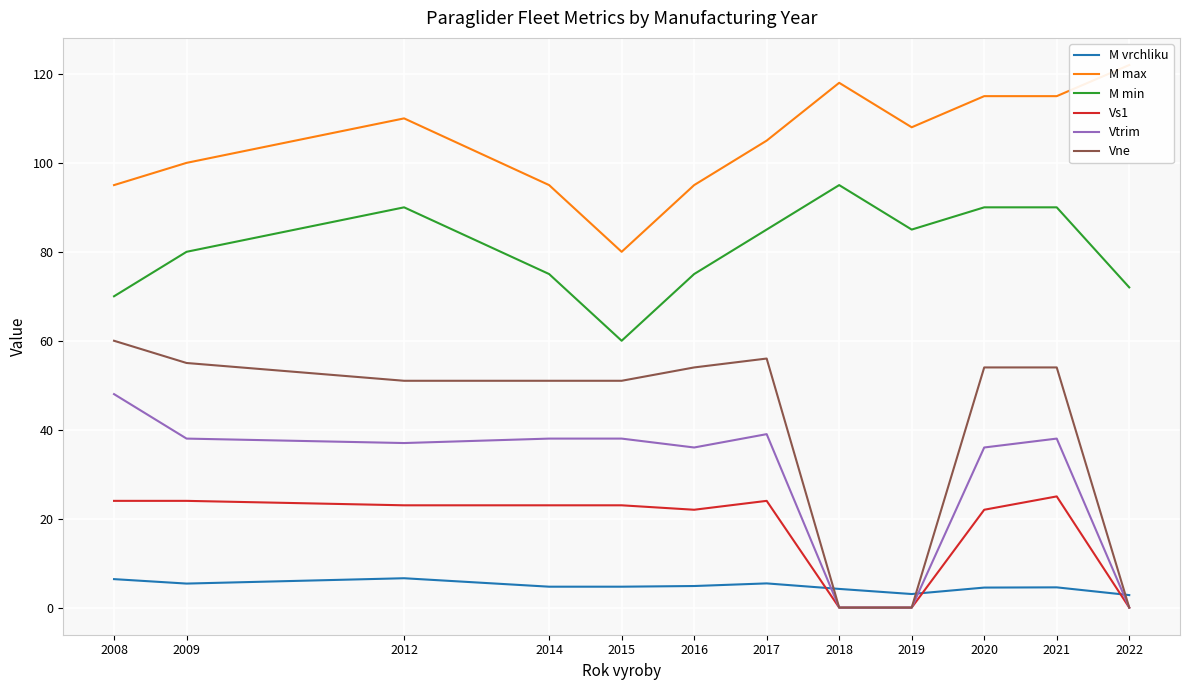

Which series has the largest total across all categories?

M max